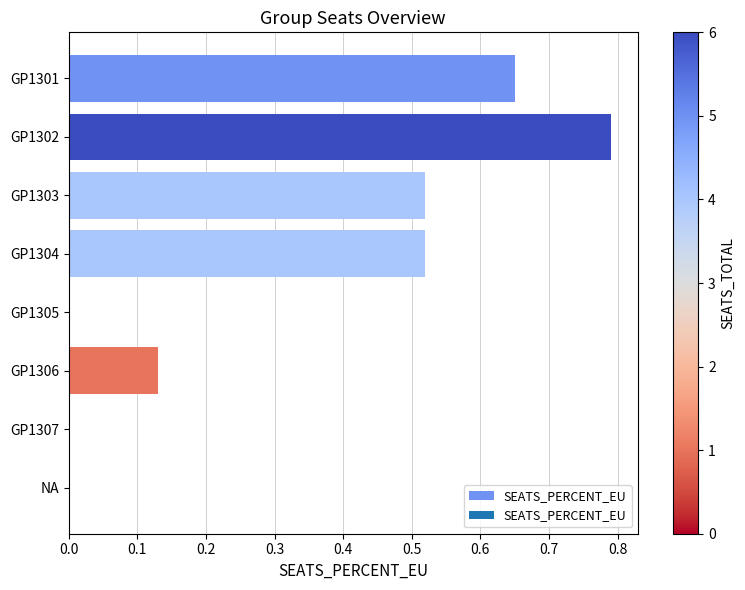

What is the change in value from GP1304 to GP1307?

-0.5